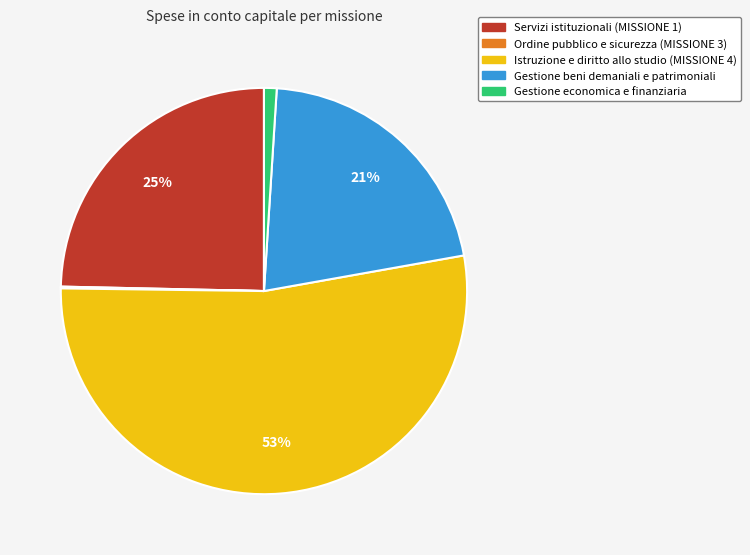

Which slice represents more than half of the pie?

Istruzione e diritto allo studio (MISSIONE 4)